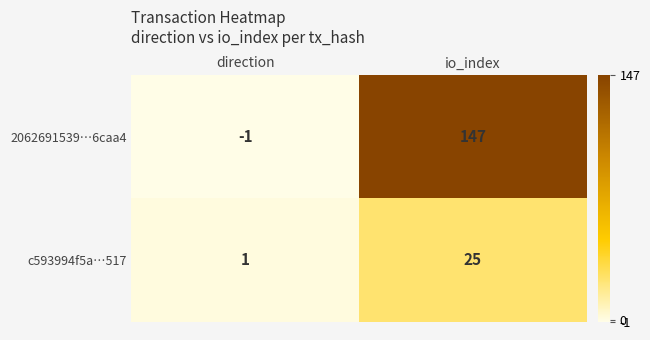

What is the average value of the c593994f5a…517 series?

13